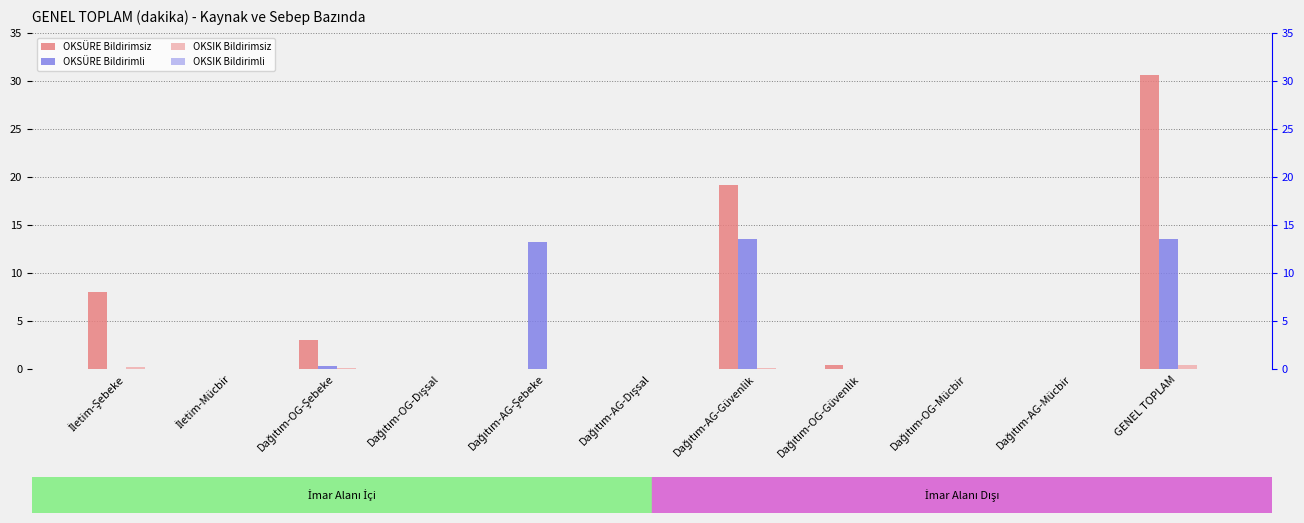

What is the average value of the OKSÜRE Bildirimsiz series?

5.6